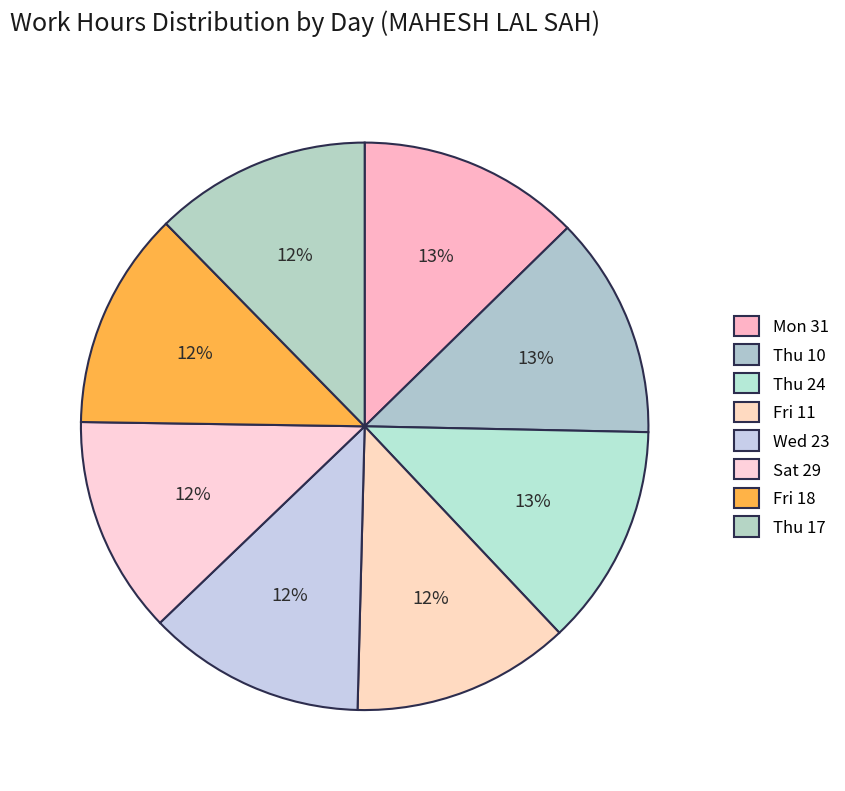

Count the number of slices in the pie.

8